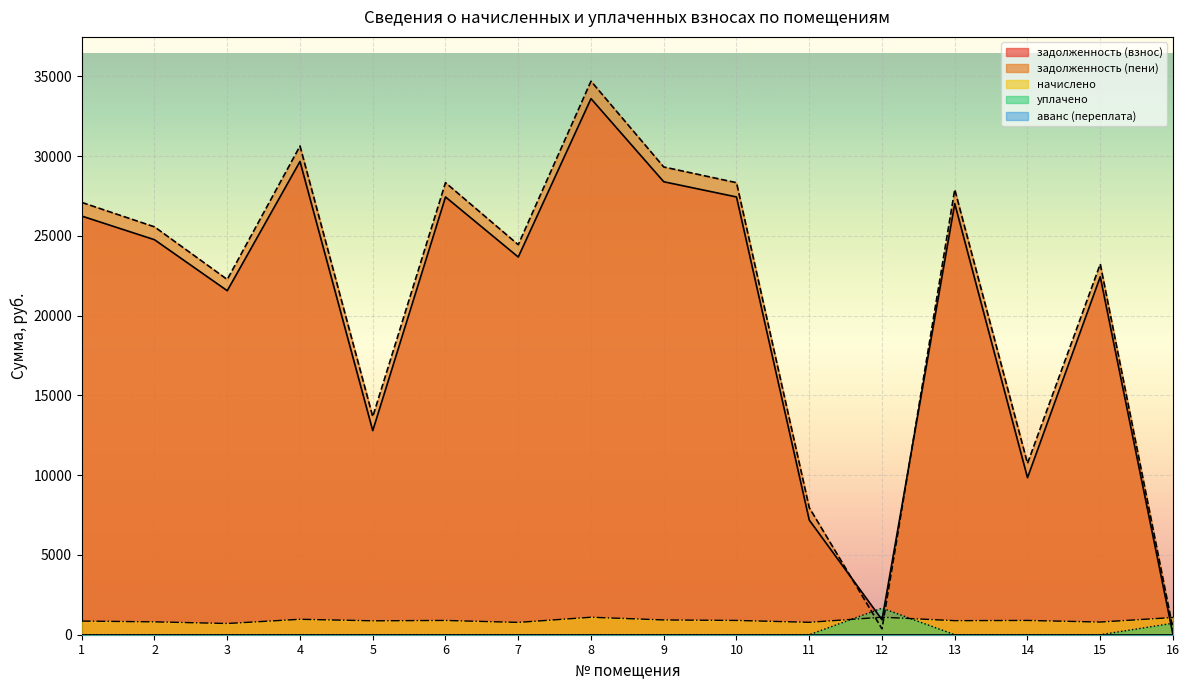

At which label is задолженность (пени) closest to 17524?

5